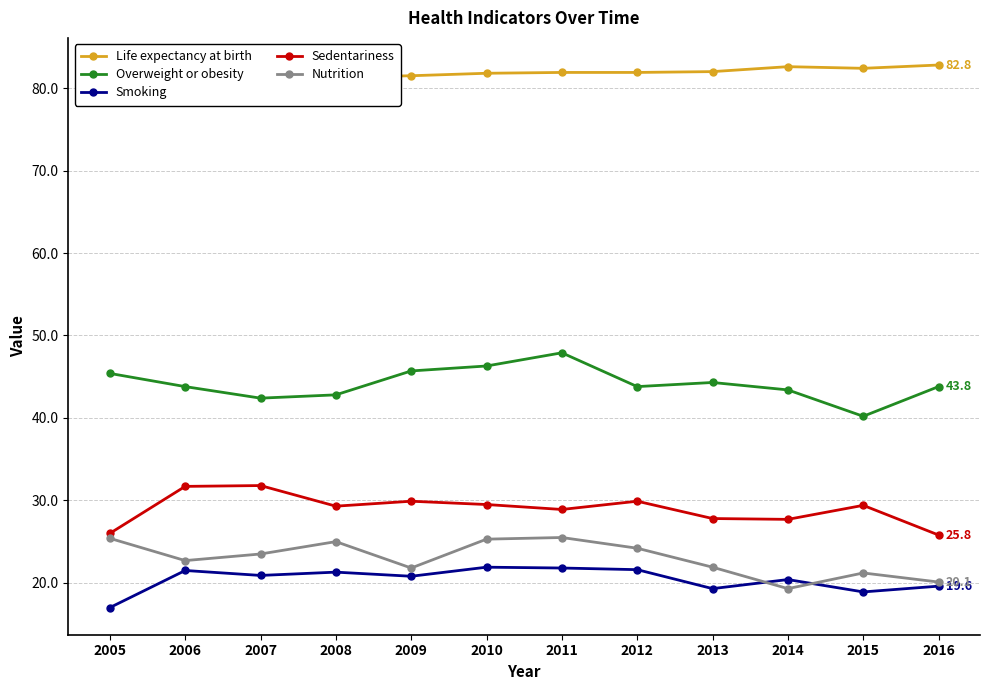

Count the number of data series in this chart.

5